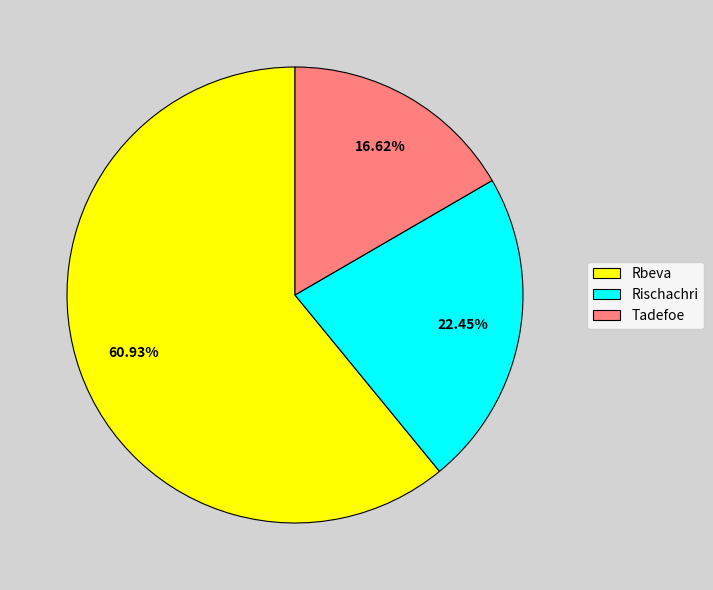

Approximately how many times larger is the value at Rischachri compared to Rbeva?

0.4